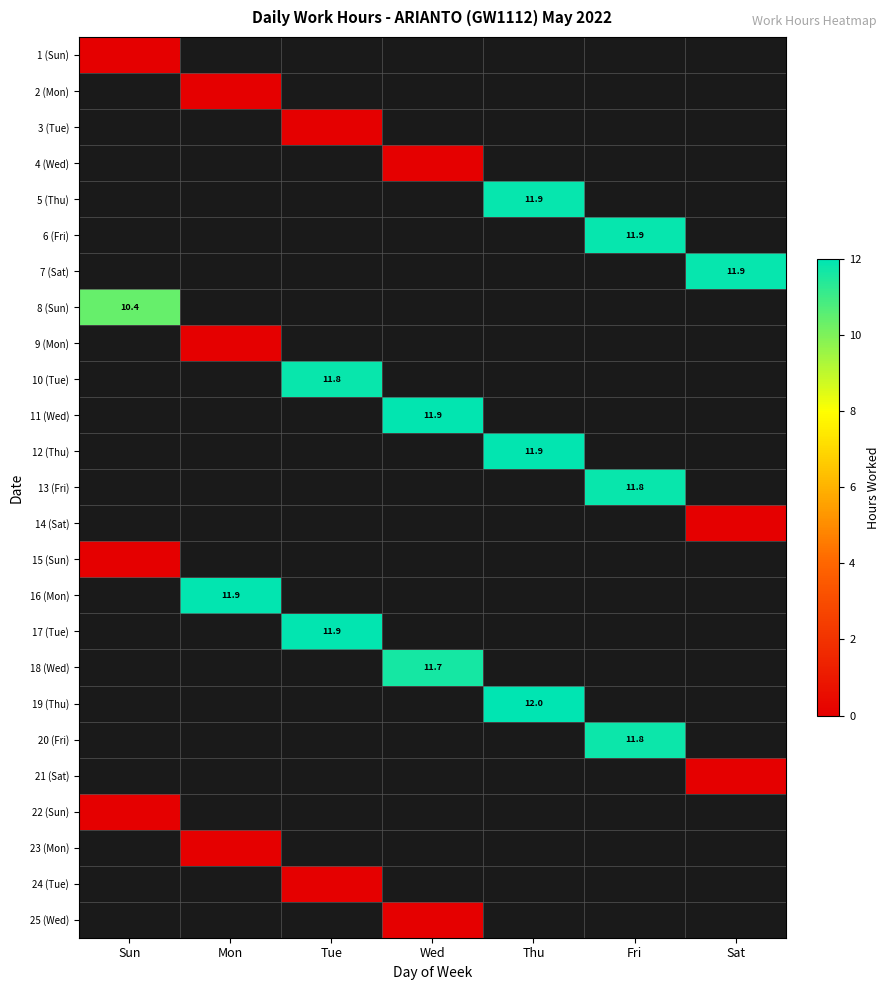

True or false: 5 (Thu) has a value of 20.2 at Thu.

False